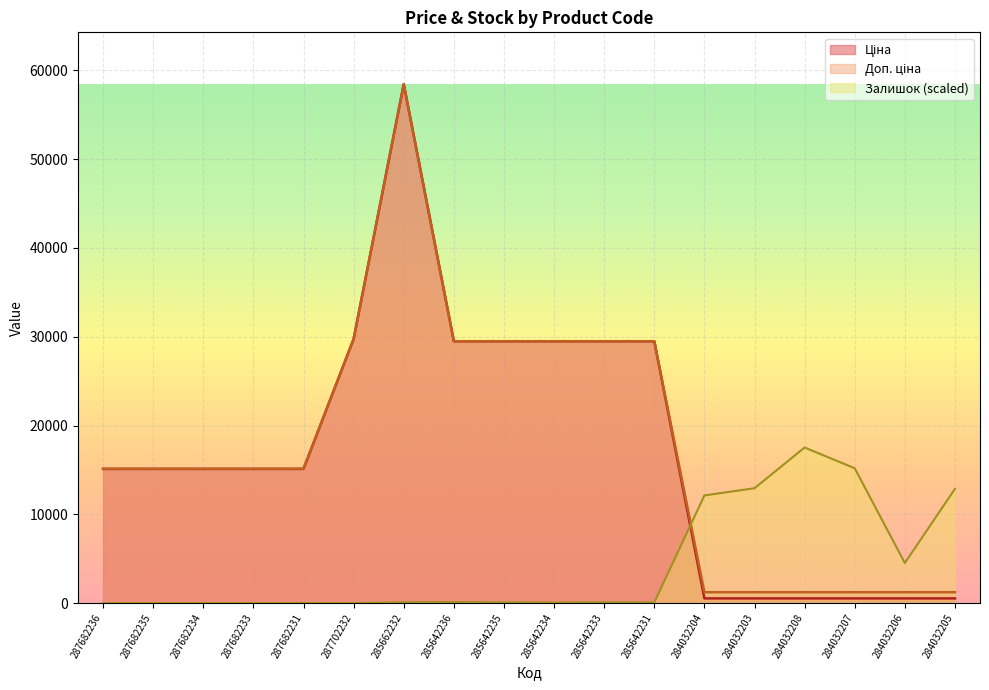

What is the label of the 9th point from the right?

285642234